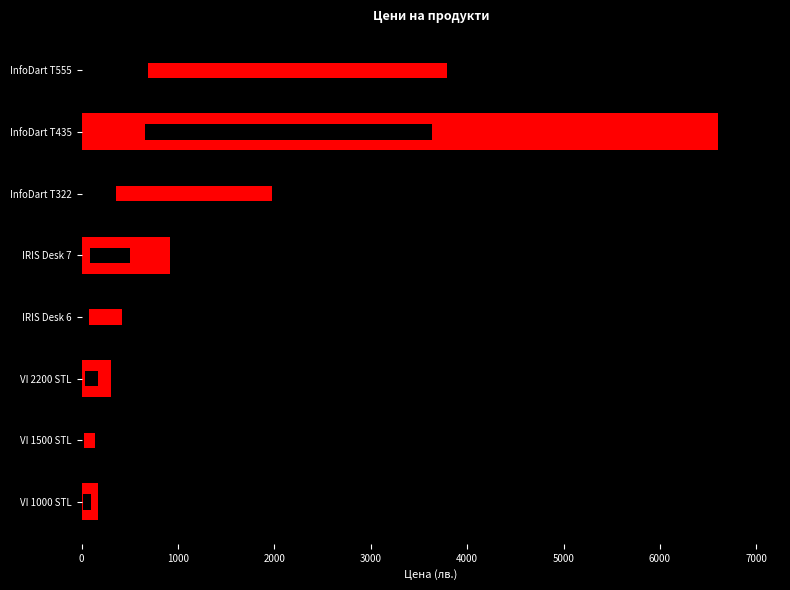

How many series are shown in this chart?

1